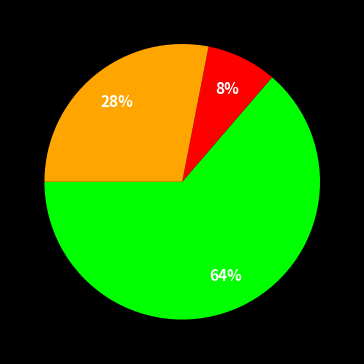

To the nearest percent, what is the average slice percentage?

33%